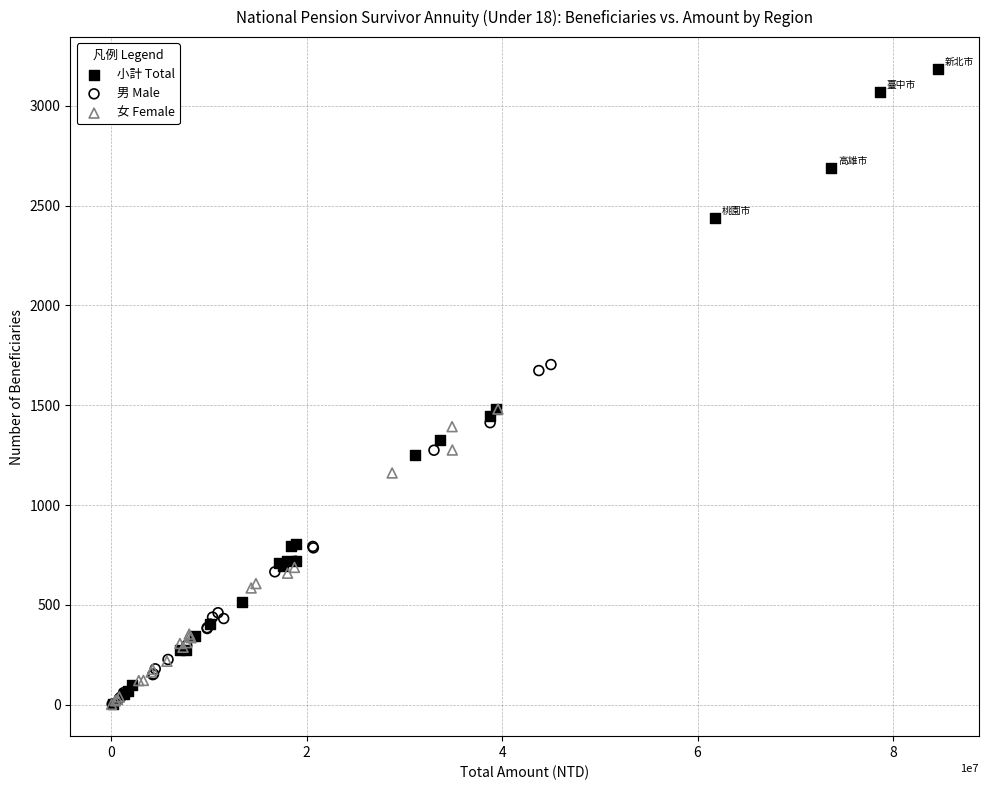

Which series contains the highest Y value?

小計 Total